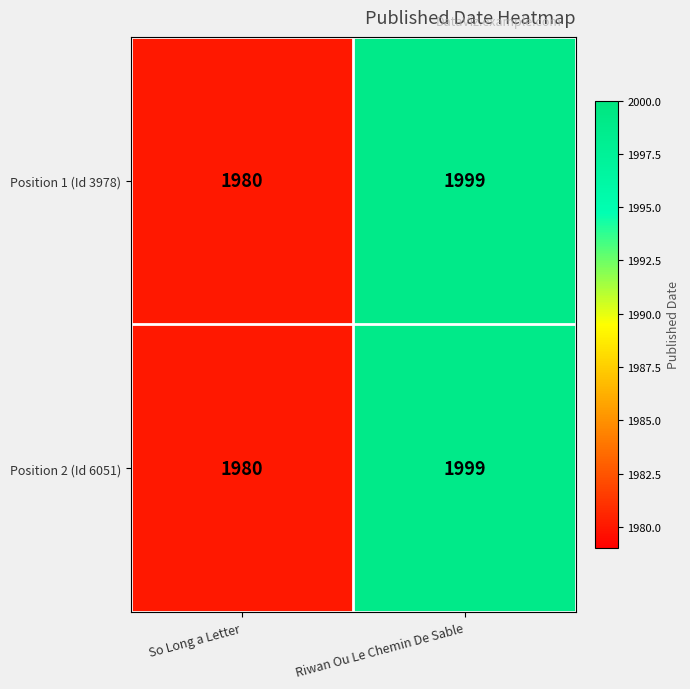

What is the total value across all series at Riwan Ou Le Chemin De Sable?

3998